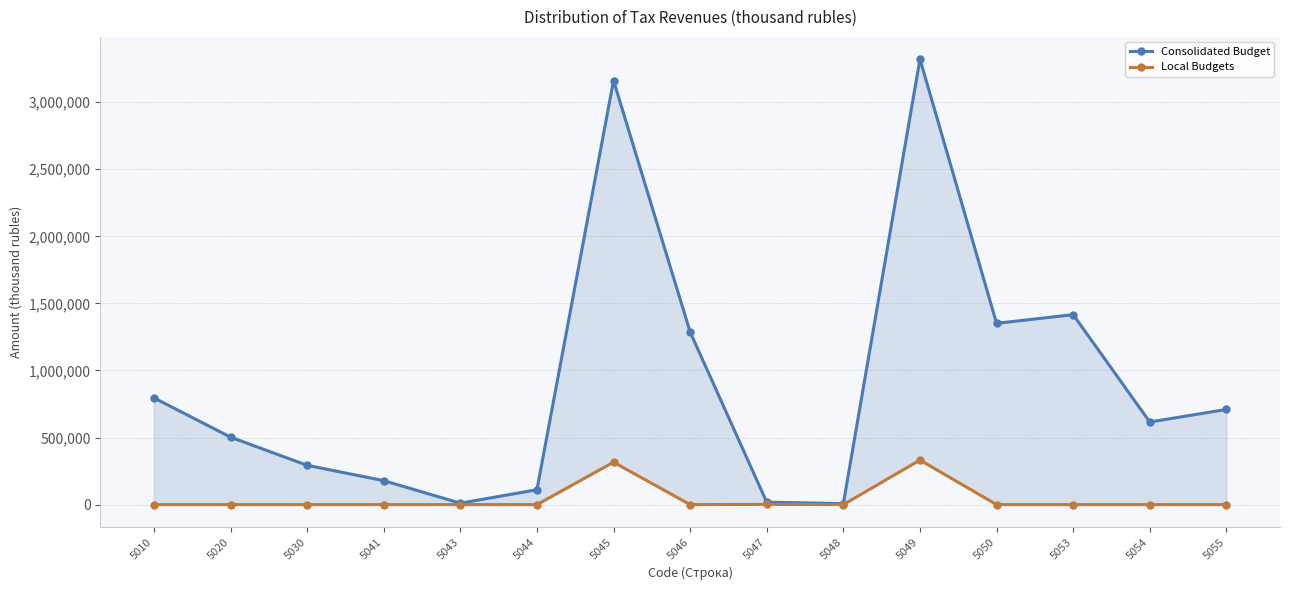

Which series has the largest range (max minus min)?

Consolidated Budget